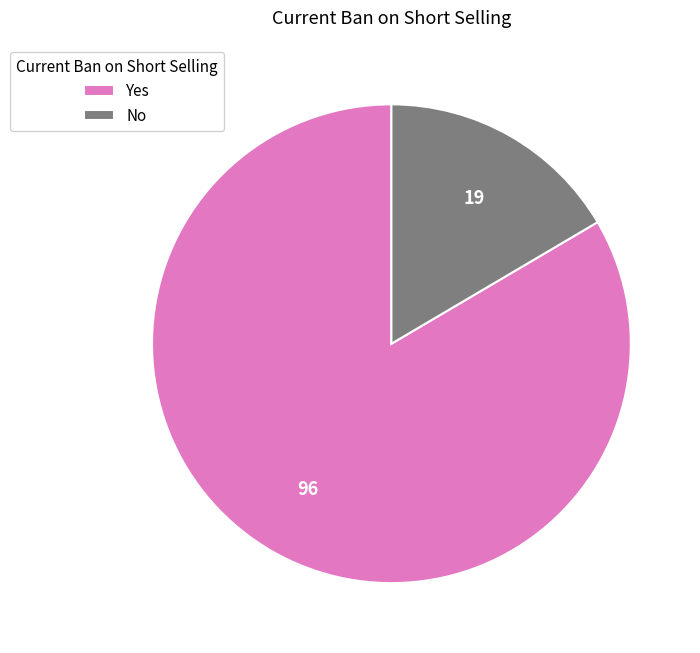

What is the majority slice?

Yes